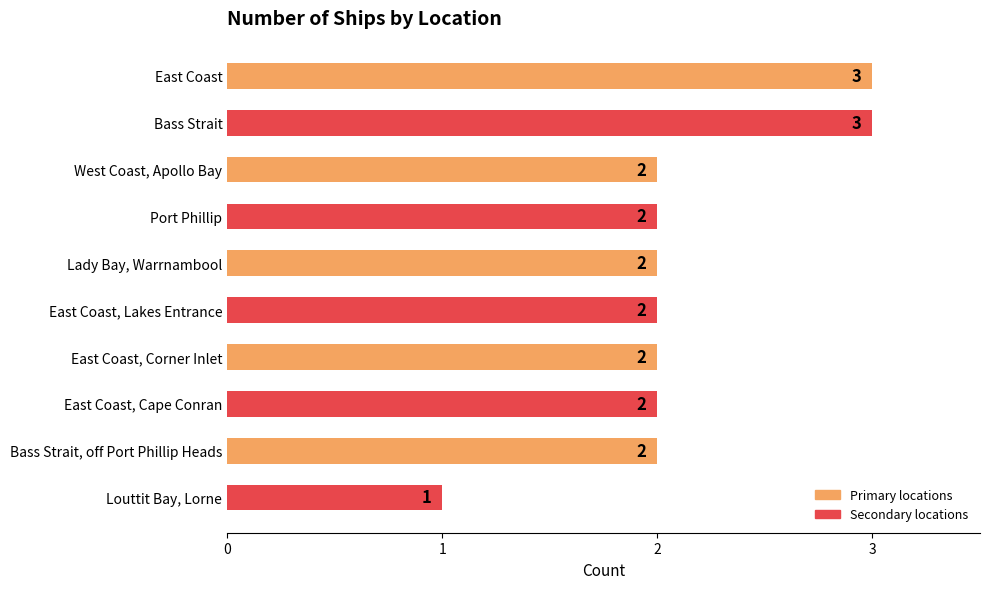

Is it true that the value at Bass Strait is 3?

True